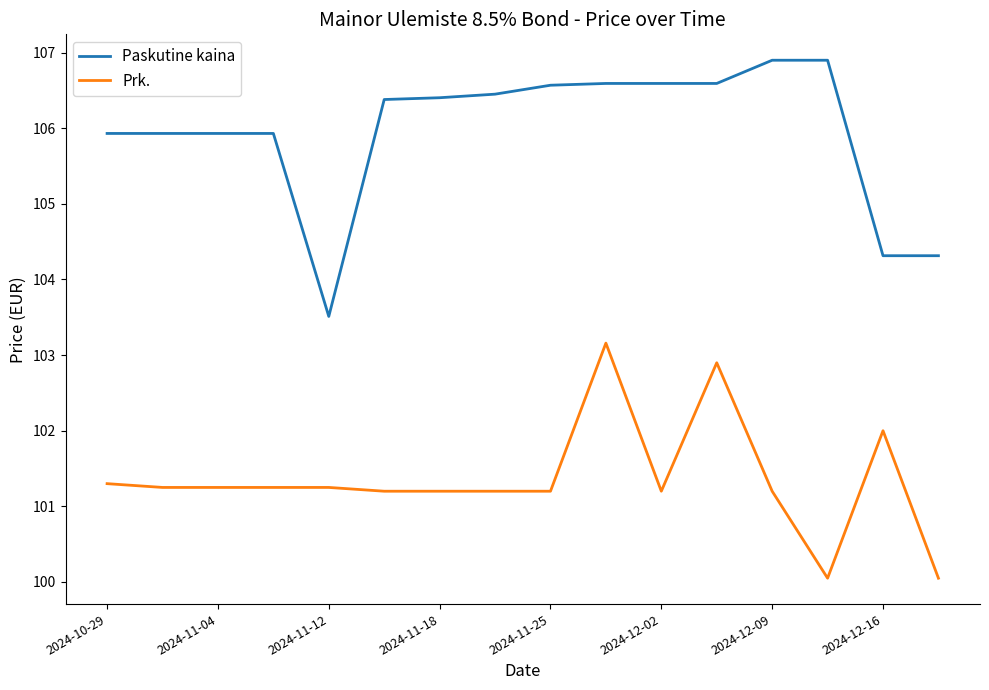

Rank the series by their maximum value, from highest to lowest.

Paskutine kaina, Prk.